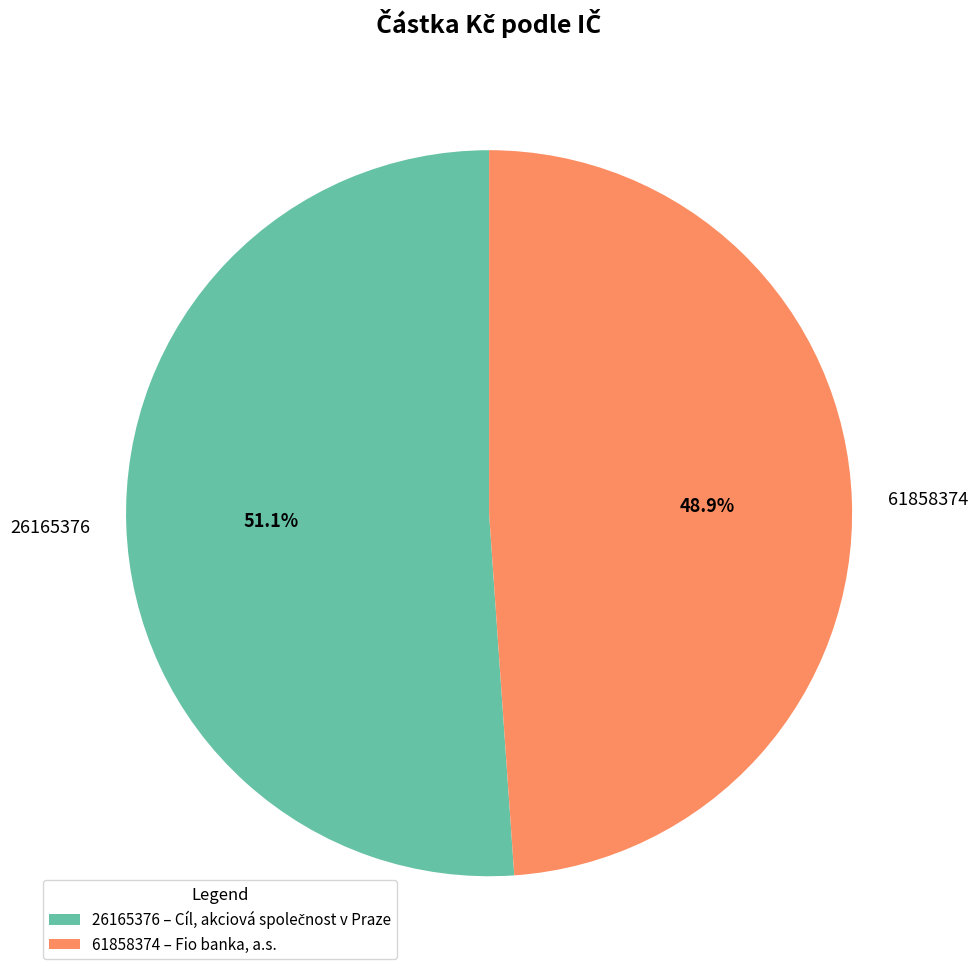

Which has a higher value, 26165376 or 61858374?

26165376